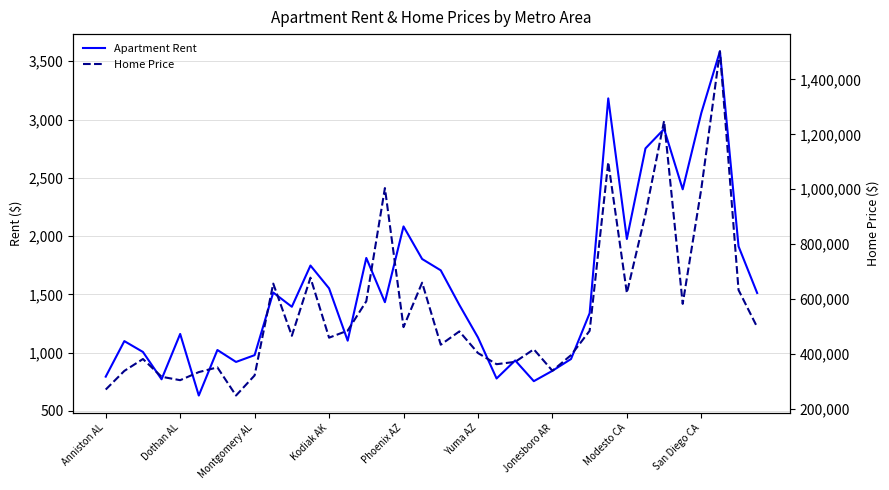

Which series has the largest total across all categories?

Home Price